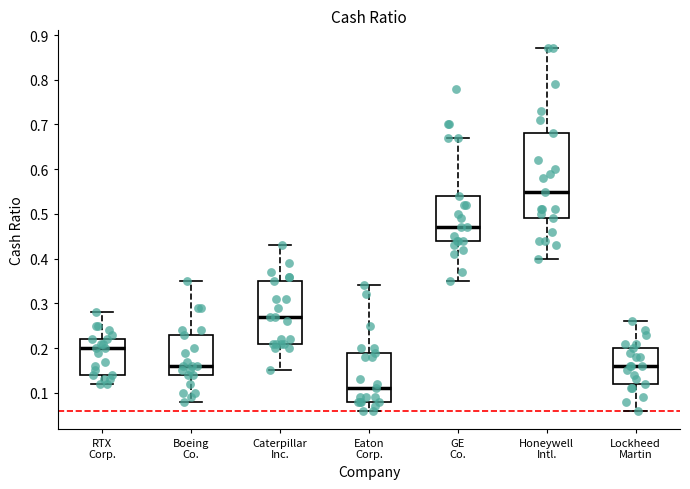

Which box's median line is the lowest?

Eaton Corp.